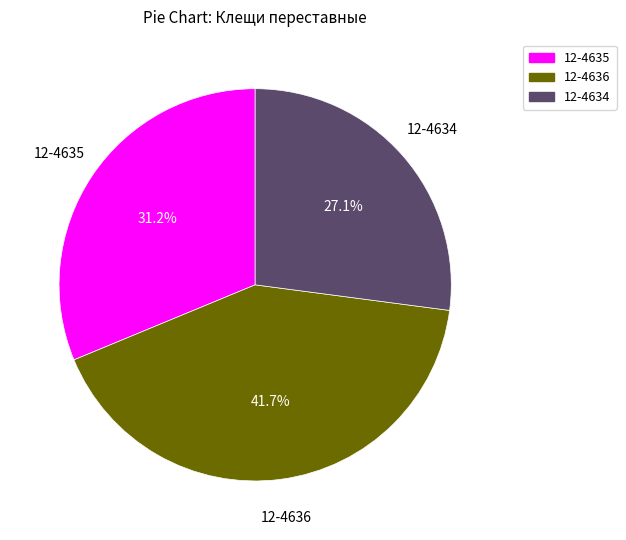

To the nearest percent, what is the difference between the 12-4634 and 12-4636 slice percentages?

15%